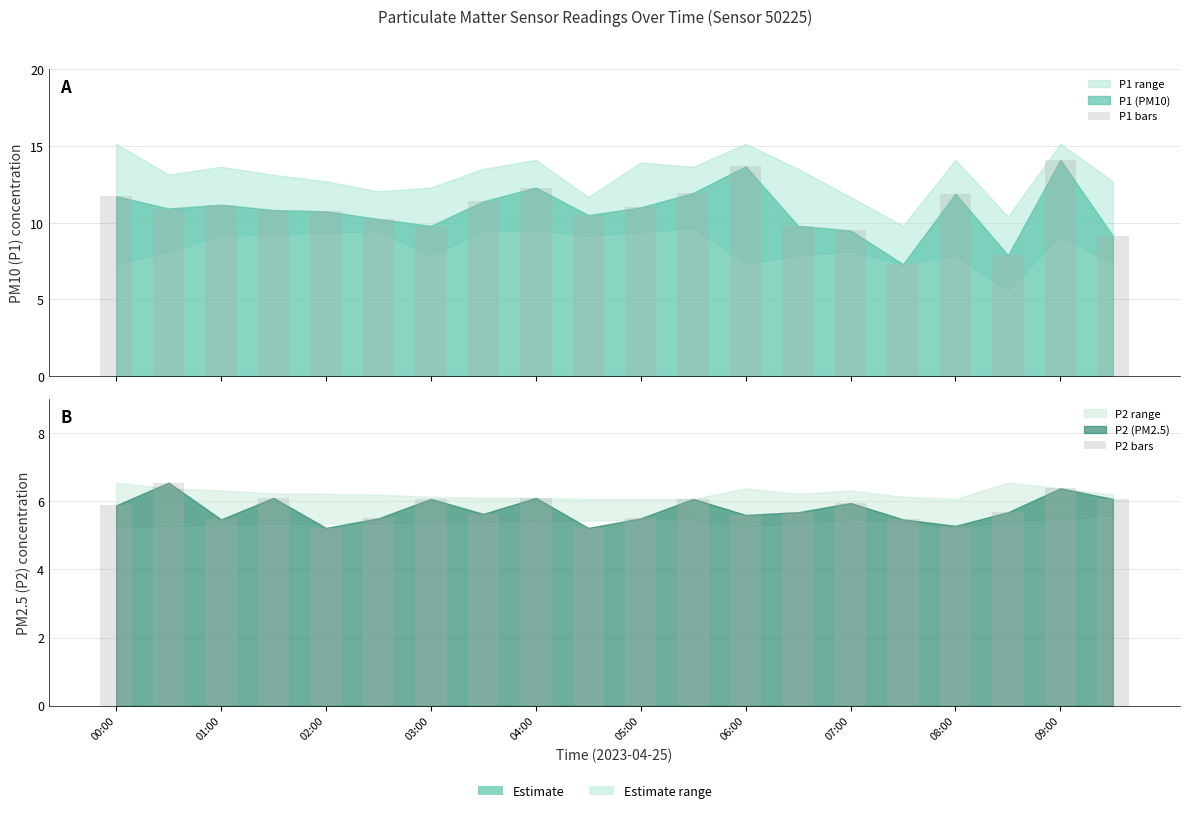

True or false: P2 bars has a value of 5.6 at 06:00.

True